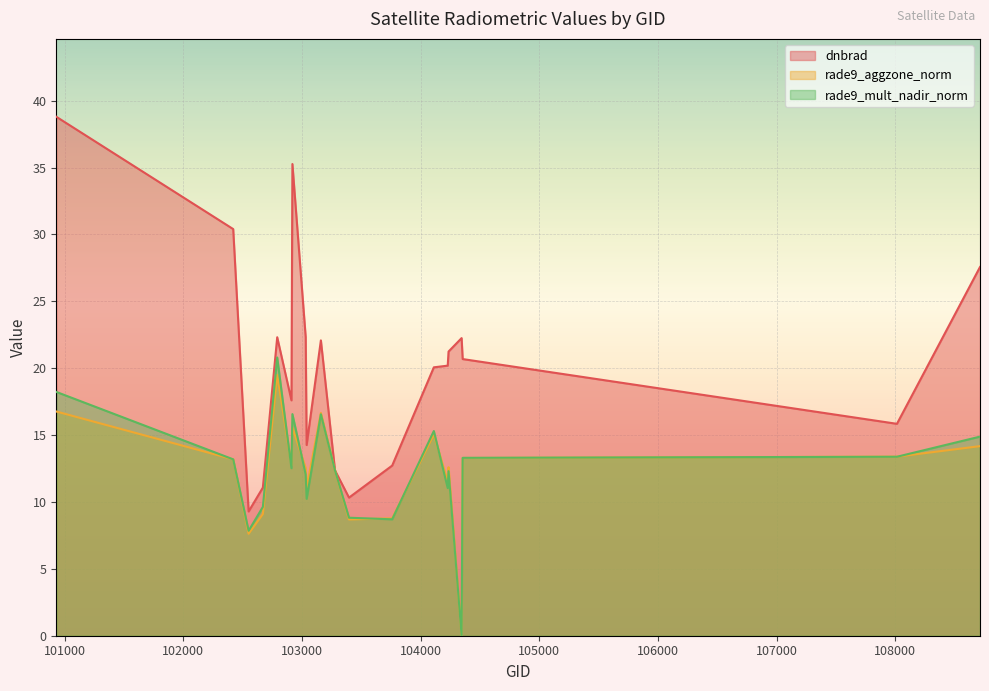

Is it true that dnbrad equals 11.1 at 102671?

True